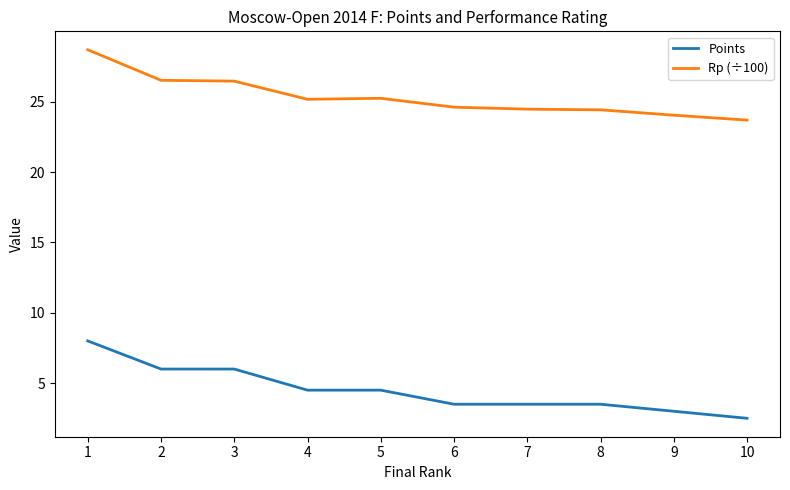

What is the difference between the maximum and minimum values in the Points series?

5.5